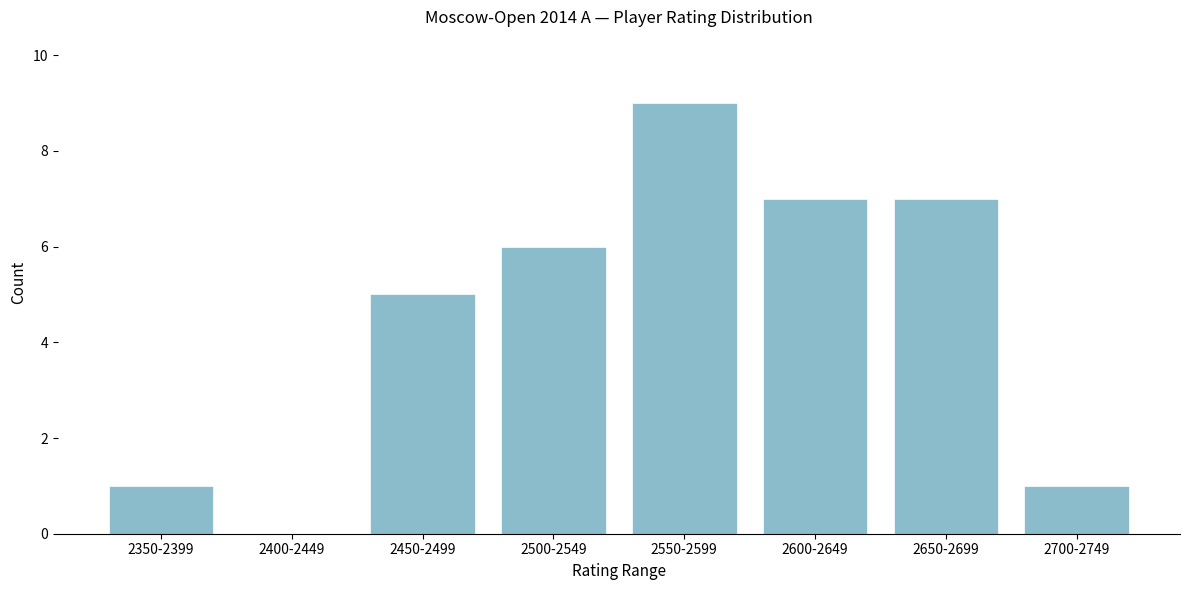

Reading left to right, list all the values displayed in this chart.

2350-2399=1	2400-2449=0	2450-2499=5	2500-2549=6	2550-2599=9	2600-2649=7	2650-2699=7	2700-2749=1